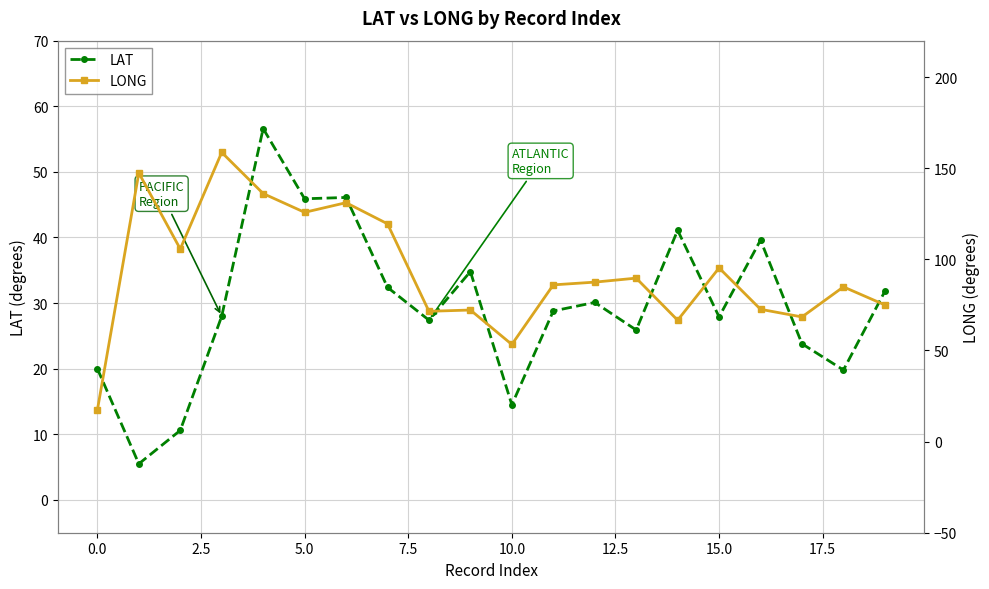

How many values in the LONG series are below 87?

10